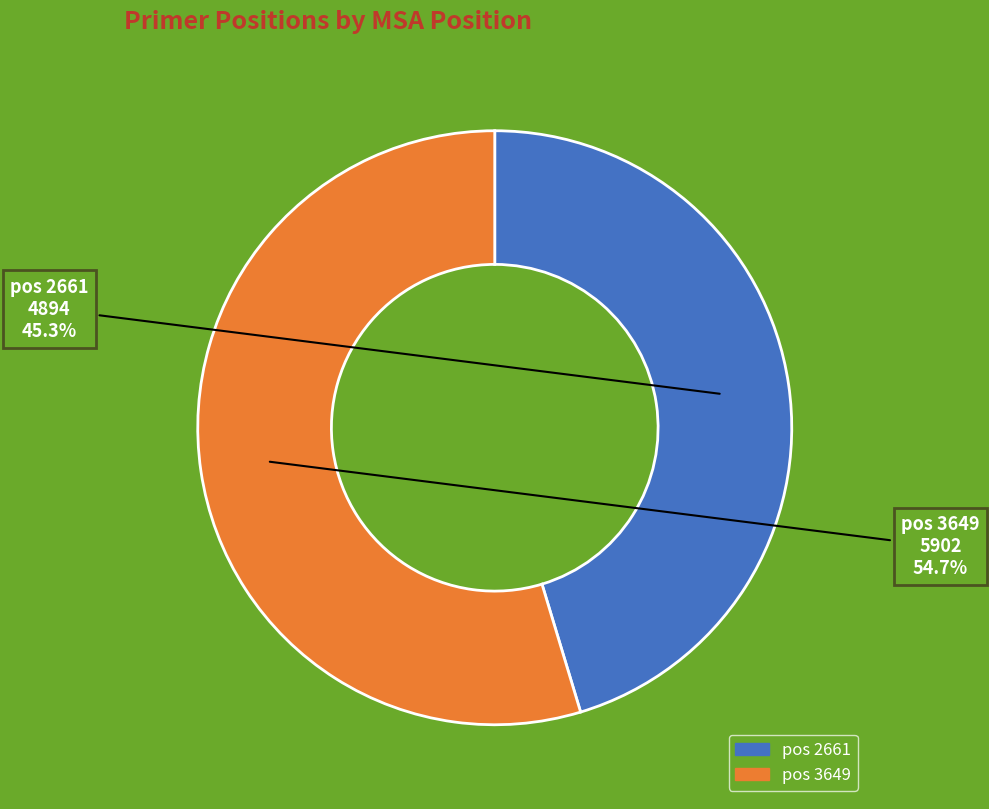

Is there any slice that represents more than half of the pie?

Yes